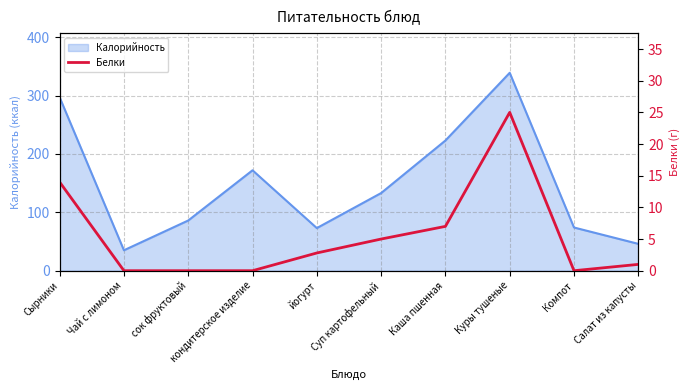

What is the approximate value of Калорийность at сок фруктовый?

86